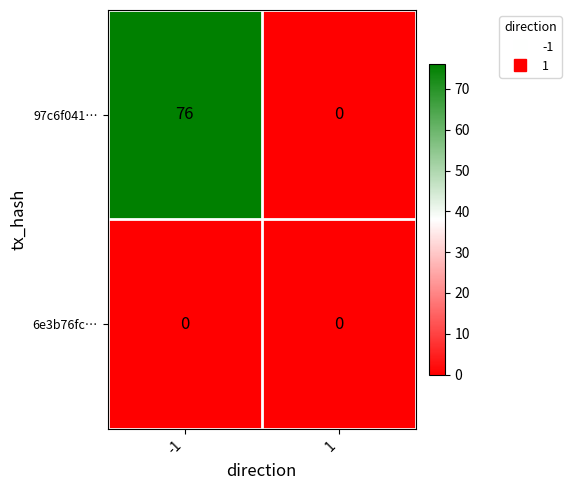

Reading left to right, transcribe all the data shown in this chart.

97c6f041…: -1=76	1=0
6e3b76fc…: -1=0	1=0